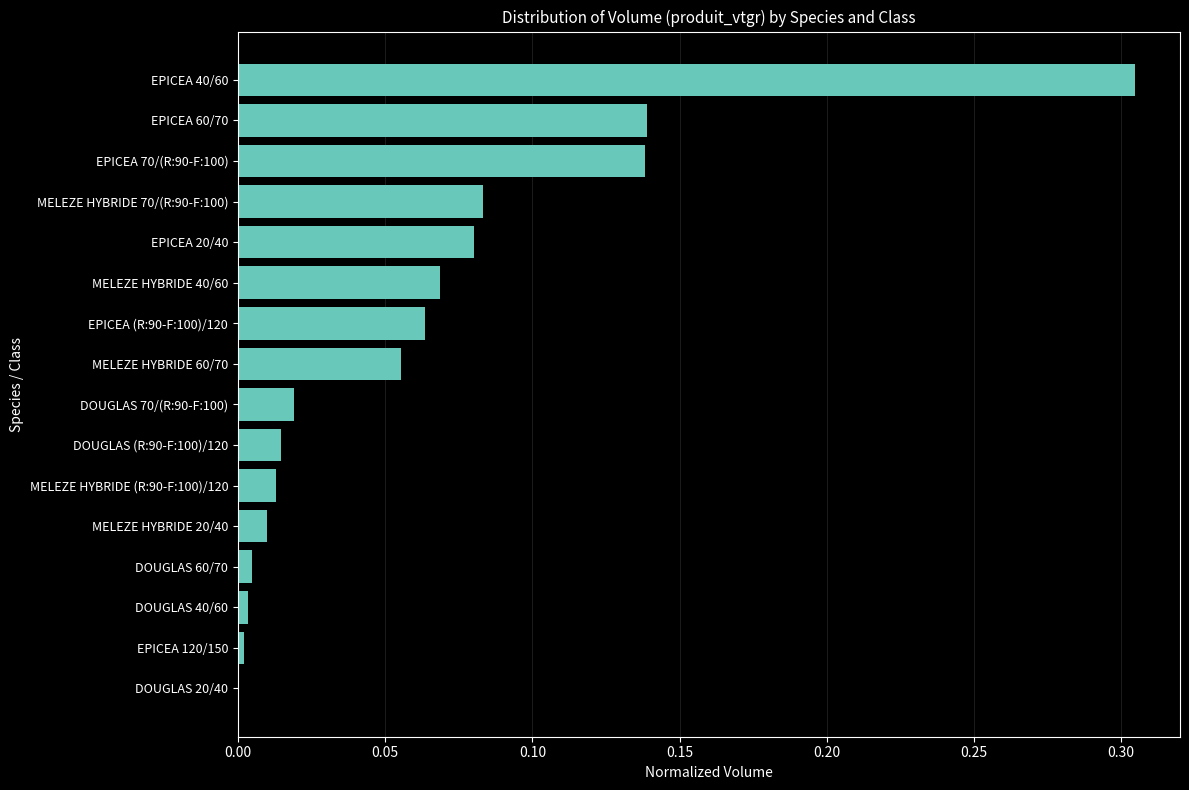

The chart shows a value of 0.0 at DOUGLAS 60/70. True or false?

True